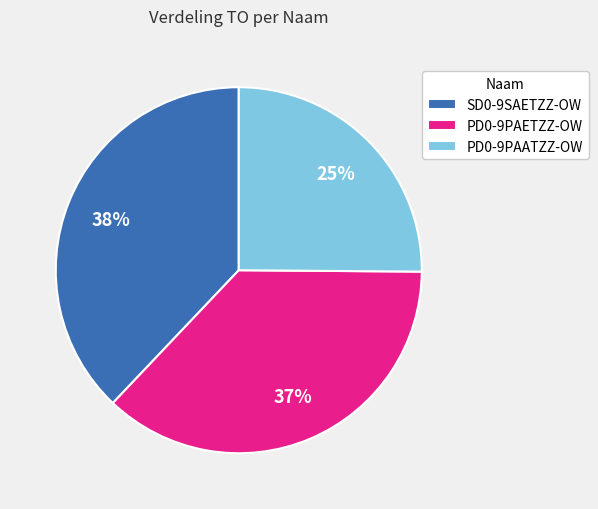

Do PD0-9PAATZZ-OW and SD0-9SAETZZ-OW together represent more than half of the pie?

Yes